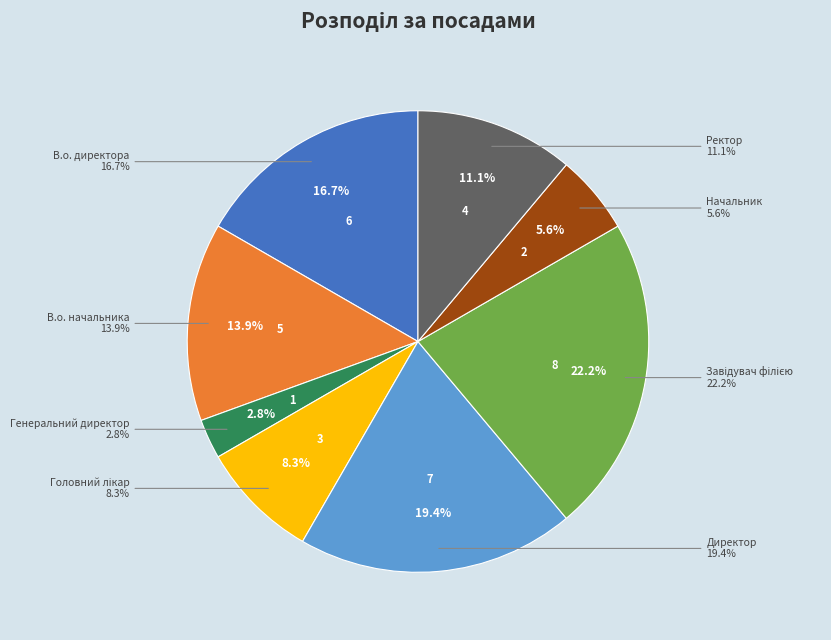

The Начальник slice represents 6% of the pie. True or false?

True